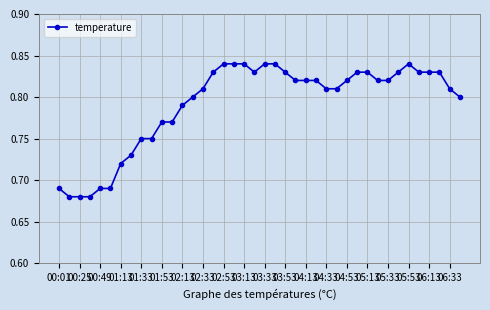

What is the sum of all values?

31.7